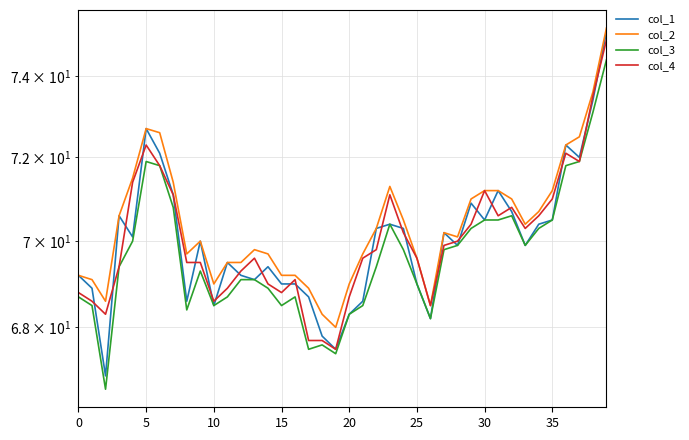

What is the sum of the col_2 values at 15 and 39?

144.4